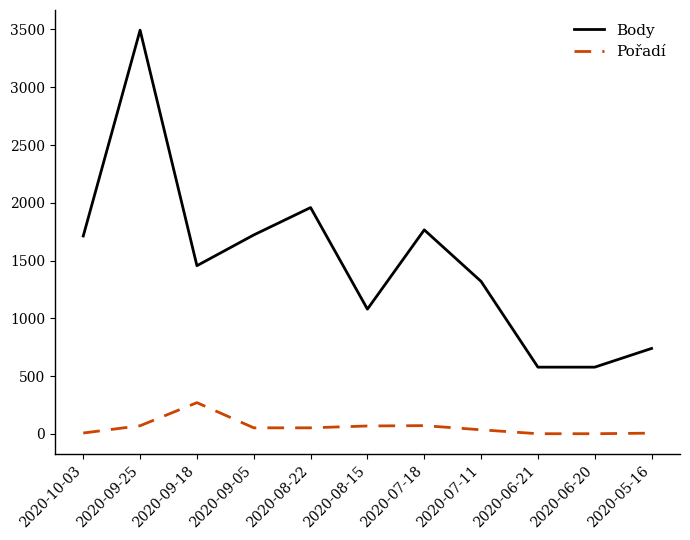

Is it true that Body equals 3494 at 2020-09-25?

True